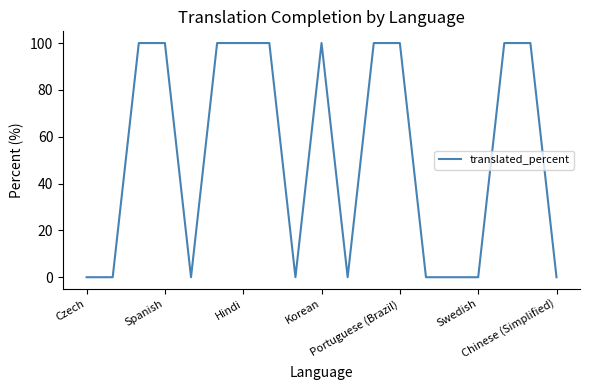

Does the chart have visible grid lines?

No